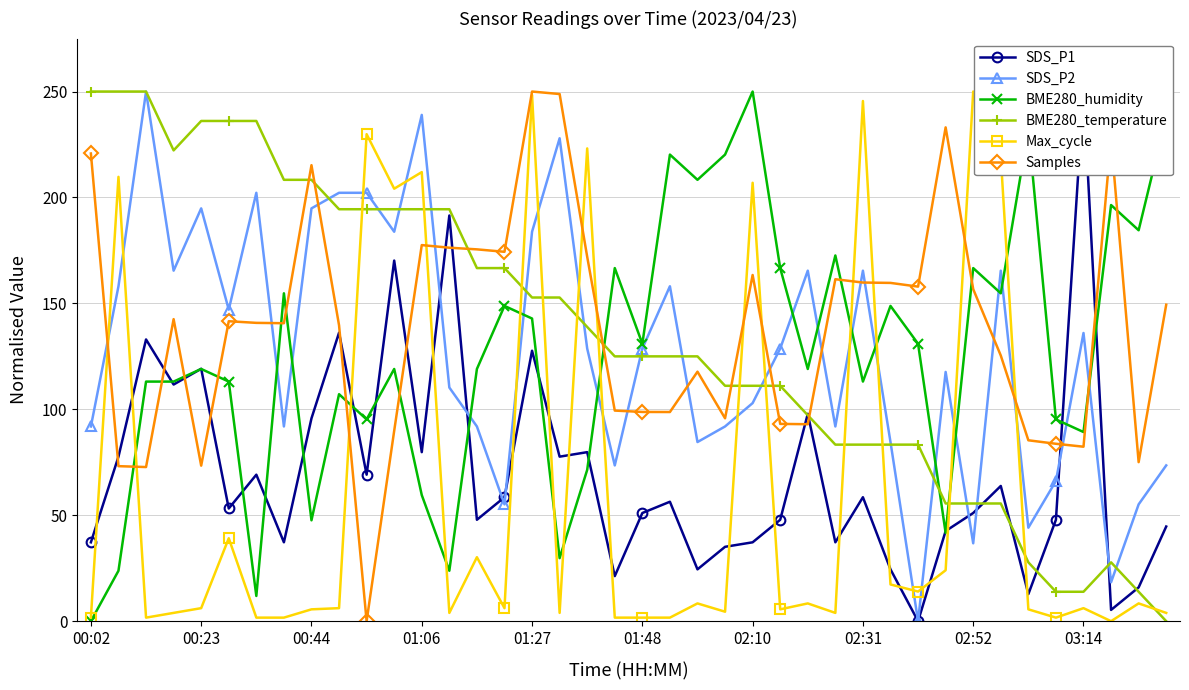

What is the sum of the SDS_P1 values at 27 and 19?

58.5